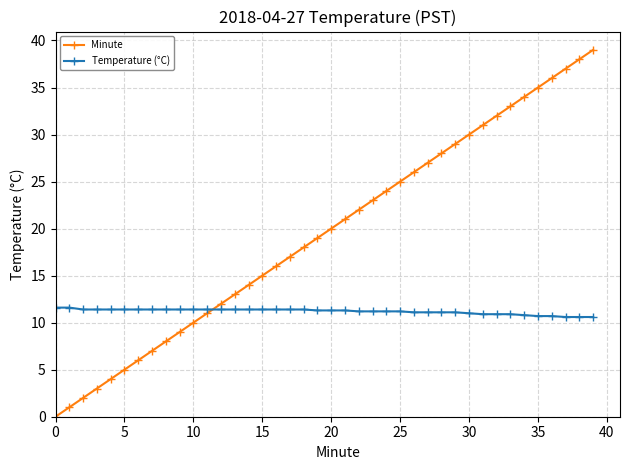

Which series has the largest range (max minus min)?

Minute